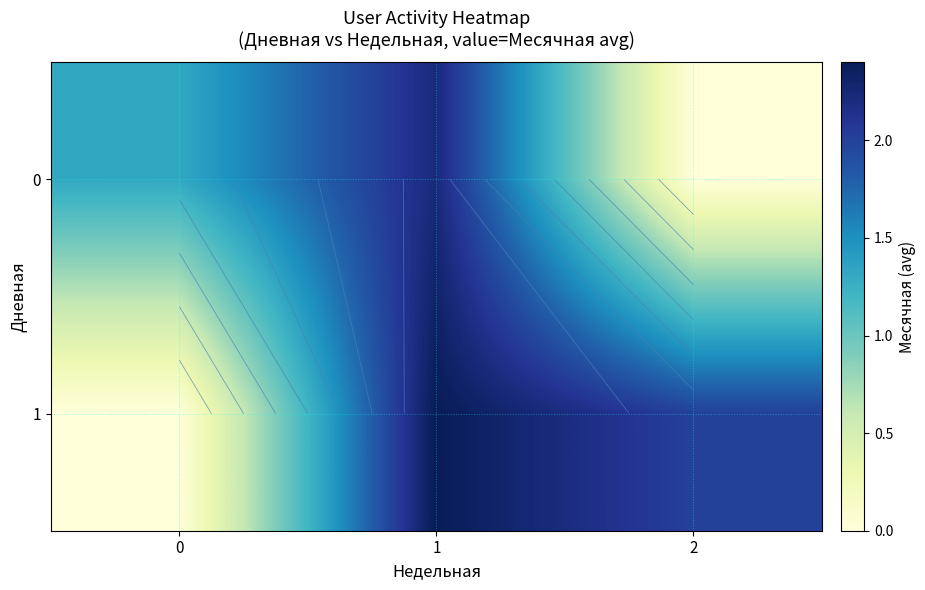

The value of 0 at 2 is 1.5. True or false?

False